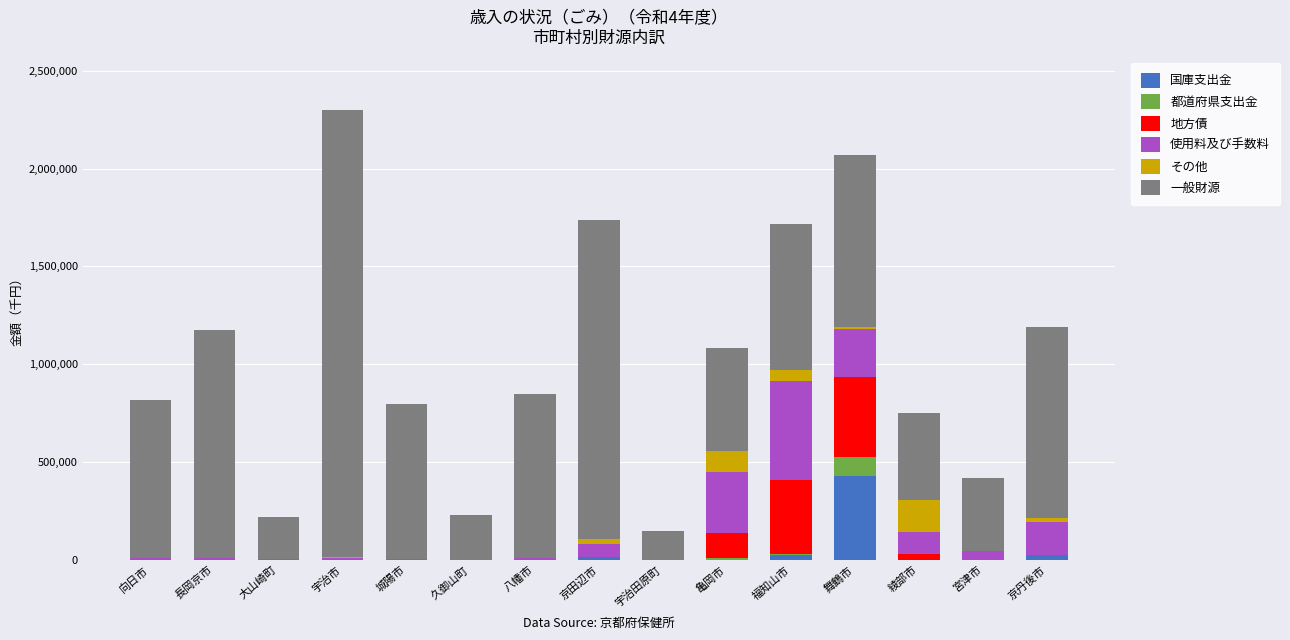

At which label does 国庫支出金 reach its peak?

舞鶴市